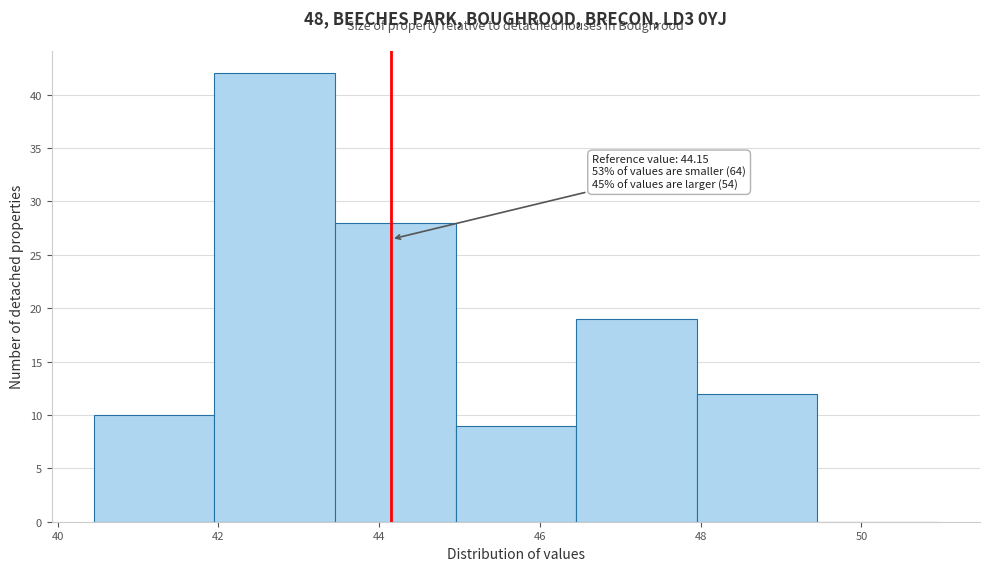

Over which range of the x-axis is the bar tallest?

41.95 to 43.45